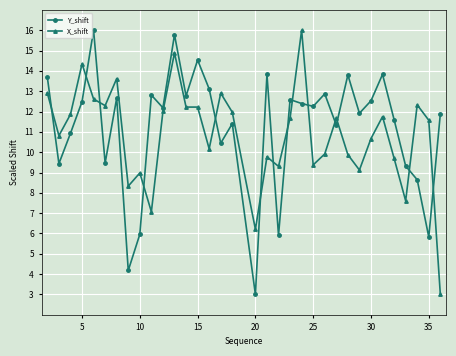

Is this an area chart (filled region under the line)?

No